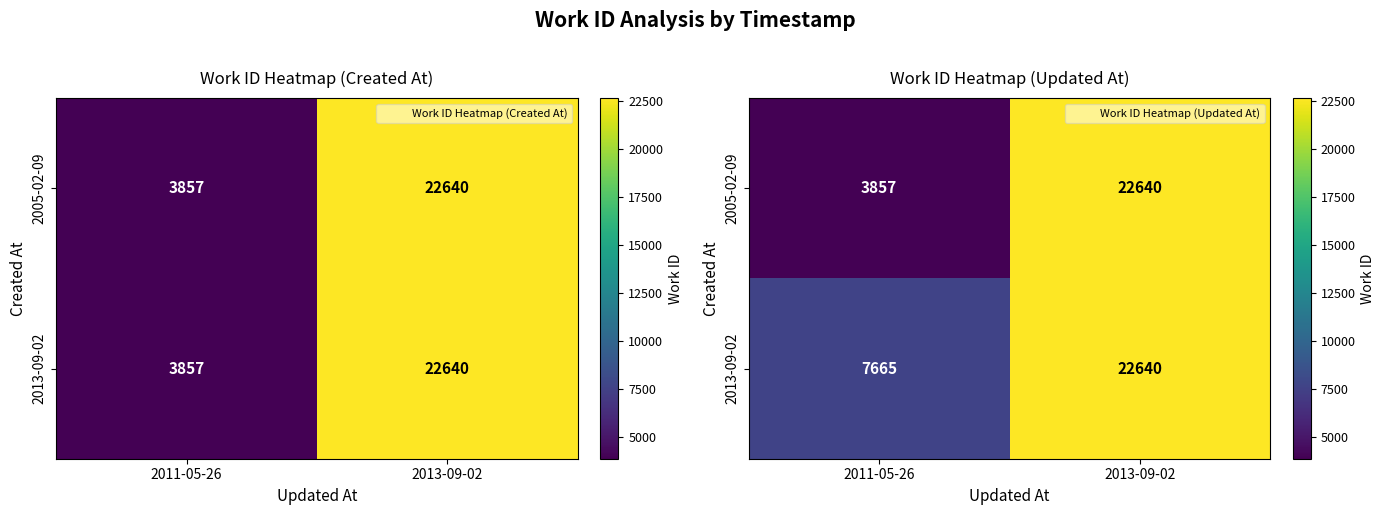

The 2005-02-09 series shows 3857 at 2011-05-26. True or false?

True